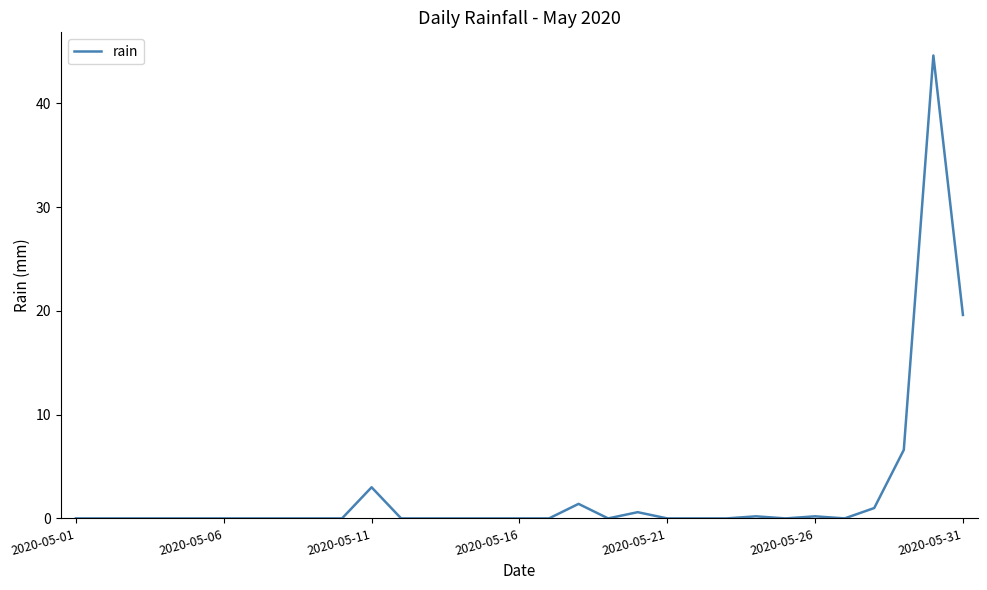

What is the maximum value shown in the chart?

44.6